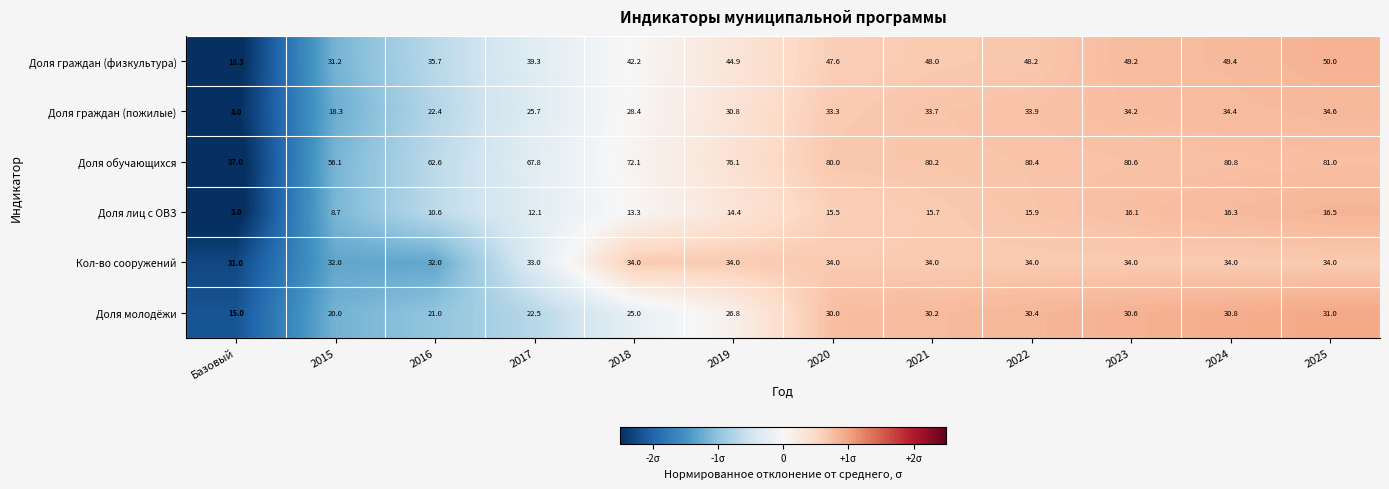

List the series in order of their peak value, lowest first.

Доля лиц с ОВЗ, Доля молодёжи, Кол-во сооружений, Доля граждан (пожилые), Доля граждан (физкультура), Доля обучающихся